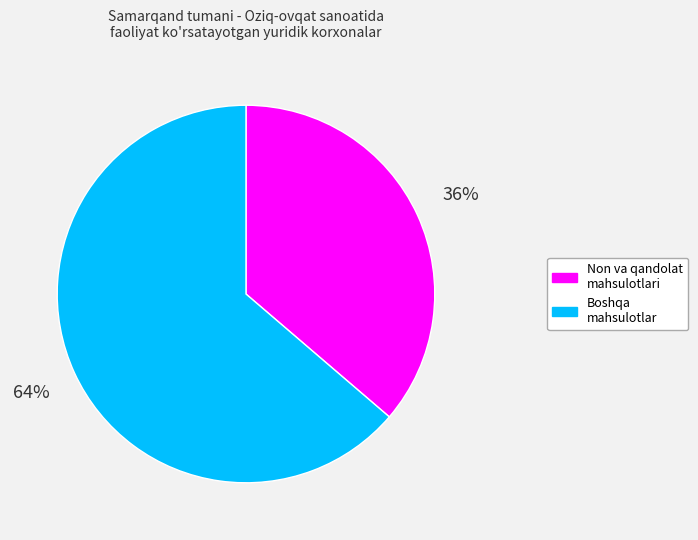

Does Boshqa mahsulotlar account for over 50% of the chart?

Yes